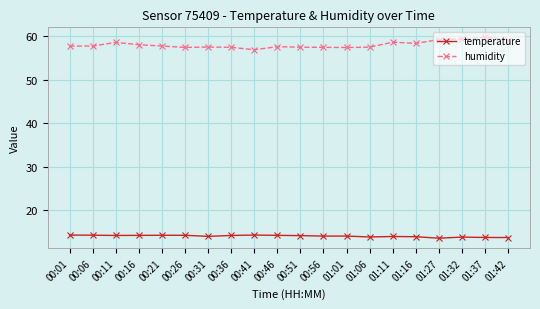

Rank the series at 01:01 from highest to lowest value.

humidity, temperature